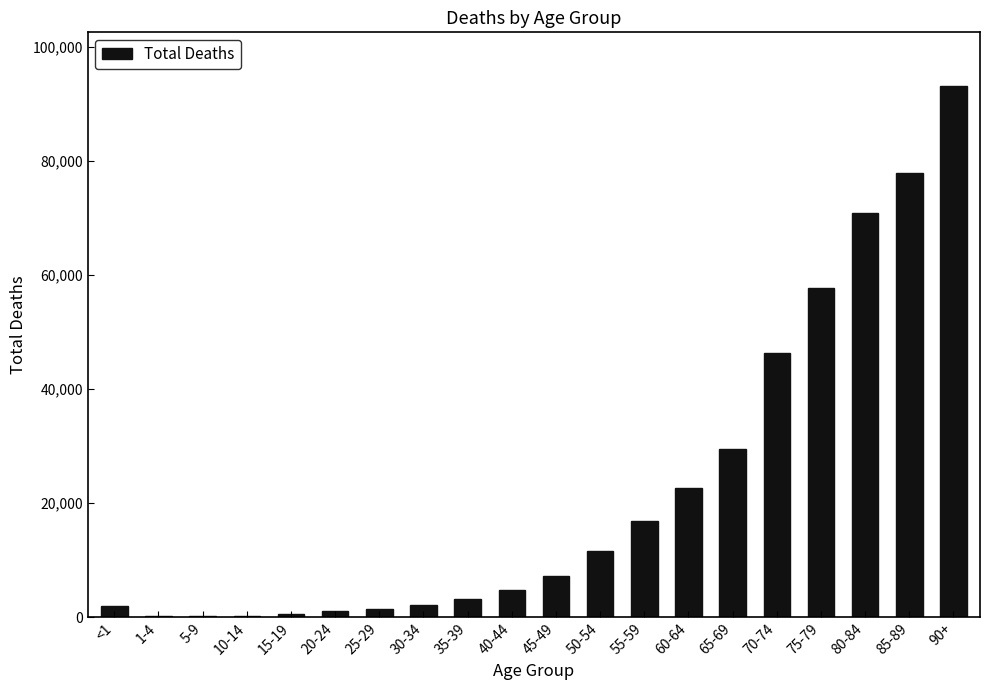

What is the ratio of the value at 90+ to the value at 60-64?

4.1